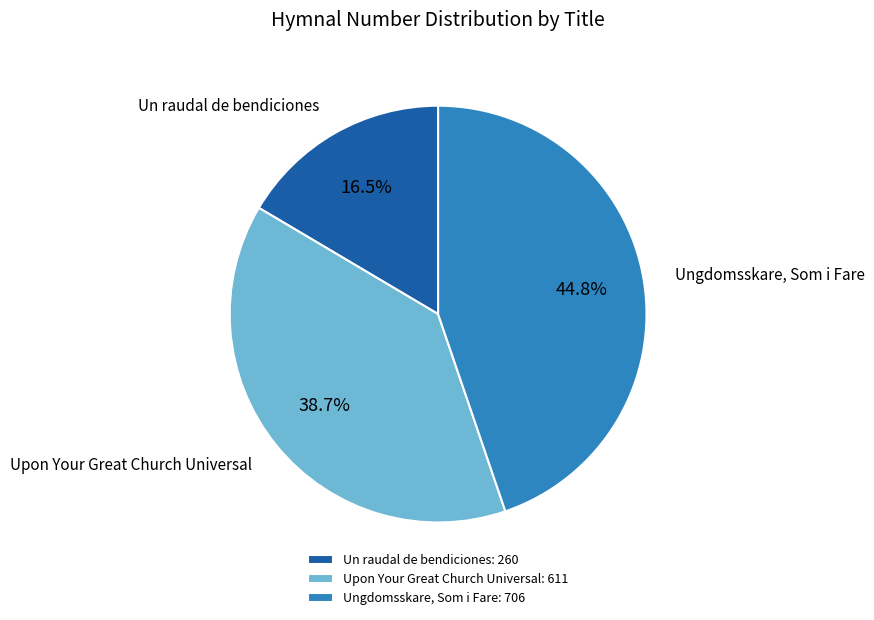

Between Upon Your Great Church Universal and Ungdomsskare, Som i Fare, which is larger?

Ungdomsskare, Som i Fare